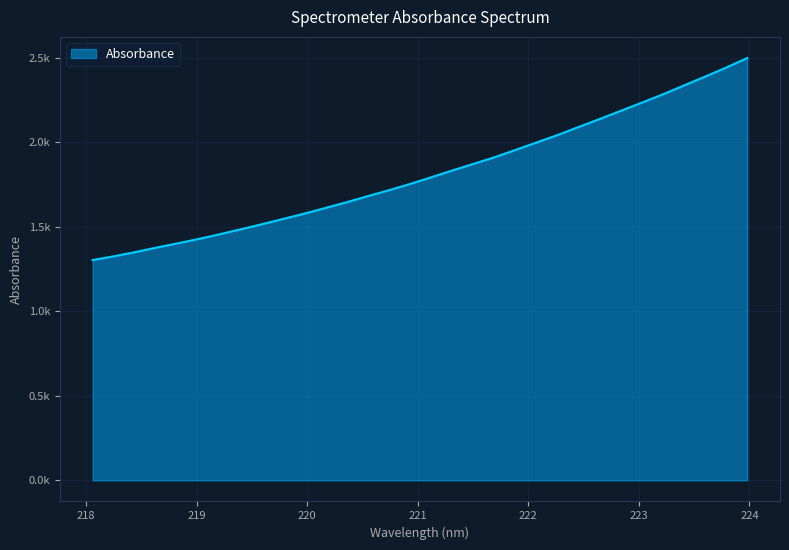

Reading right to left, what are all the values shown in this chart?

223.9802=2497.1	223.7895=2440.5	223.5987=2386.9	223.408=2334.8	223.2172=2282.2	223.0264=2233.1	222.8355=2184.5	222.6447=2136.1	222.4538=2089.0	222.263=2041.3	222.0721=1997.0	221.8812=1952.8	221.6902=1909.4	221.4993=1870.0	221.3083=1831.1	221.1174=1791.0	220.9264=1751.5	220.7354=1714.5	220.5444=1679.7	220.3533=1643.7	220.1623=1609.9	219.9712=1576.6	219.7801=1545.2	219.589=1514.2	219.3979=1484.1	219.2067=1454.6	219.0156=1426.7	218.8244=1400.8	218.6332=1375.6	218.442=1349.1	218.2508=1324.7	218.0596=1302.5